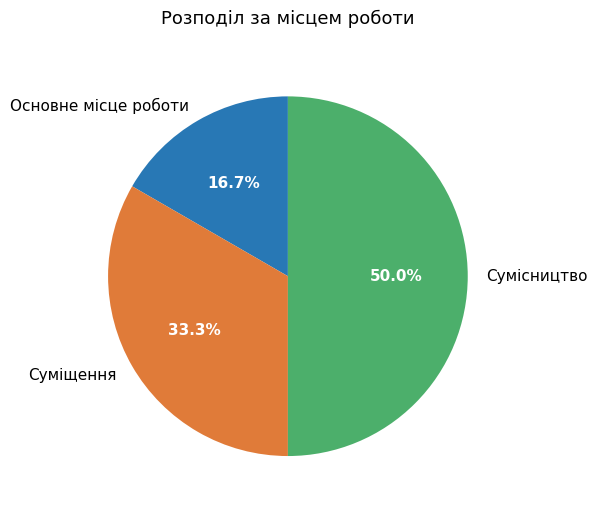

True or false: Сумісництво accounts for 40% of the total.

False